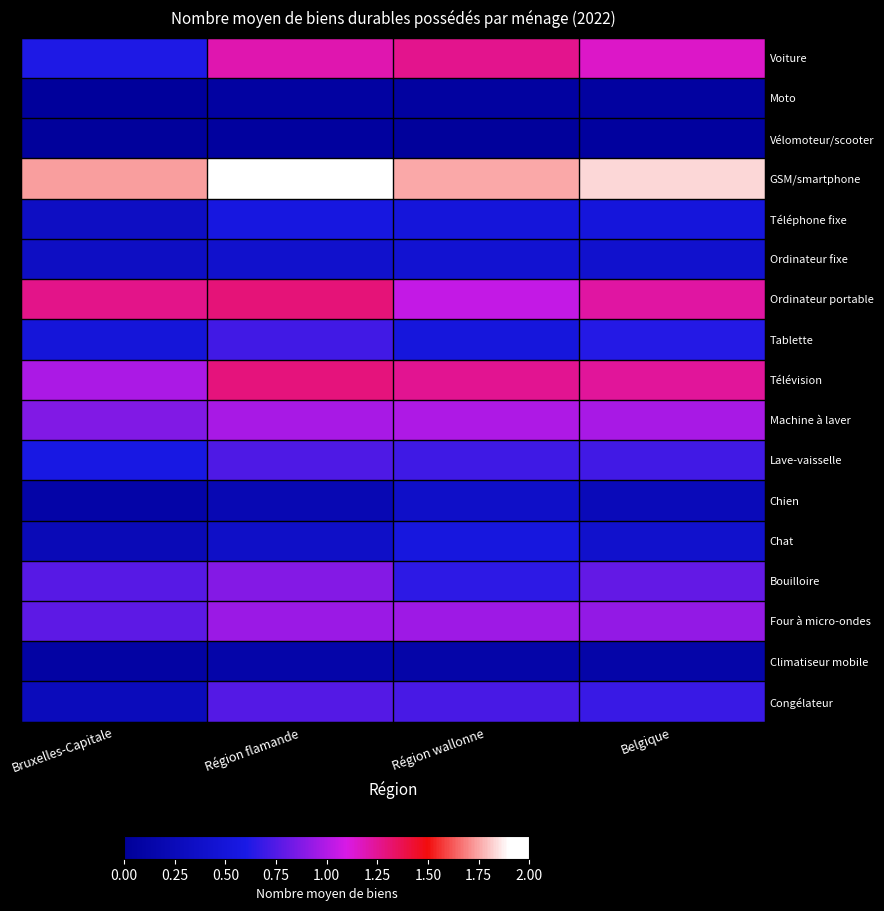

Reading right to left, what are all the values shown in this chart?

Voiture: Belgique=1.1	Région wallonne=1.3	Région flamande=1.2	Bruxelles-Capitale=0.6
Moto: Belgique=0.1	Région wallonne=0.1	Région flamande=0.1	Bruxelles-Capitale=0.0
Vélomoteur/scooter: Belgique=0.0	Région wallonne=0.0	Région flamande=0.0	Bruxelles-Capitale=0.0
GSM/smartphone: Belgique=1.8	Région wallonne=1.8	Région flamande=1.9	Bruxelles-Capitale=1.7
Téléphone fixe: Belgique=0.5	Région wallonne=0.5	Région flamande=0.6	Bruxelles-Capitale=0.3
Ordinateur fixe: Belgique=0.4	Région wallonne=0.4	Région flamande=0.4	Bruxelles-Capitale=0.3
Ordinateur portable: Belgique=1.2	Région wallonne=1.0	Région flamande=1.3	Bruxelles-Capitale=1.3
Tablette: Belgique=0.6	Région wallonne=0.5	Région flamande=0.7	Bruxelles-Capitale=0.5
Télévision: Belgique=1.2	Région wallonne=1.2	Région flamande=1.3	Bruxelles-Capitale=1.0
Machine à laver: Belgique=1.0	Région wallonne=1.0	Région flamande=1.0	Bruxelles-Capitale=0.9
Lave-vaisselle: Belgique=0.7	Région wallonne=0.7	Région flamande=0.7	Bruxelles-Capitale=0.6
Chien: Belgique=0.2	Région wallonne=0.4	Région flamande=0.2	Bruxelles-Capitale=0.1
Chat: Belgique=0.4	Région wallonne=0.5	Région flamande=0.4	Bruxelles-Capitale=0.2
Bouilloire: Belgique=0.8	Région wallonne=0.7	Région flamande=0.9	Bruxelles-Capitale=0.8
Four à micro-ondes: Belgique=0.9	Région wallonne=0.9	Région flamande=0.9	Bruxelles-Capitale=0.8
Climatiseur mobile: Belgique=0.1	Région wallonne=0.1	Région flamande=0.1	Bruxelles-Capitale=0.1
Congélateur: Belgique=0.7	Région wallonne=0.7	Région flamande=0.8	Bruxelles-Capitale=0.3